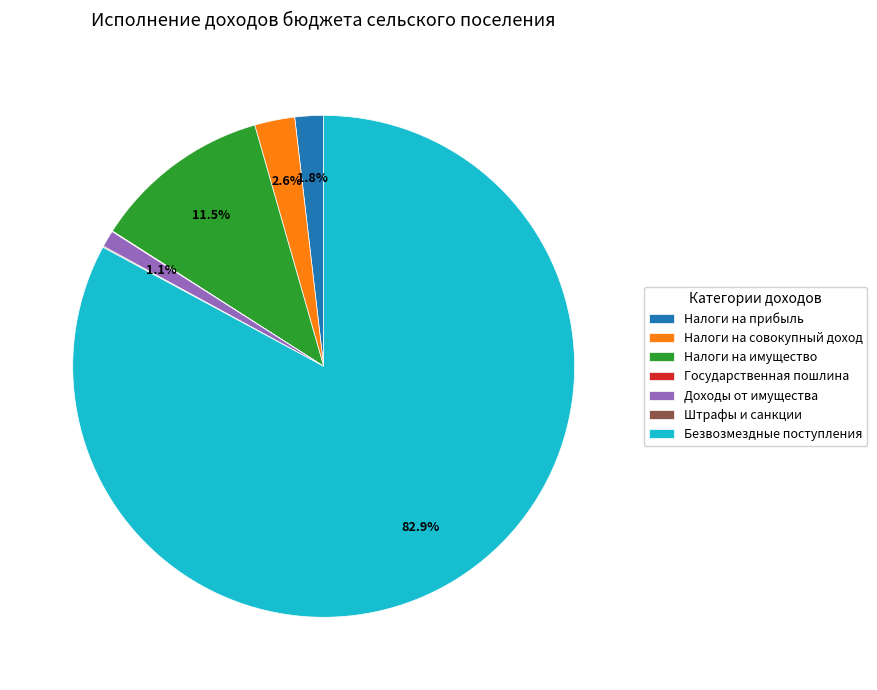

Is there a majority slice in this chart?

Yes